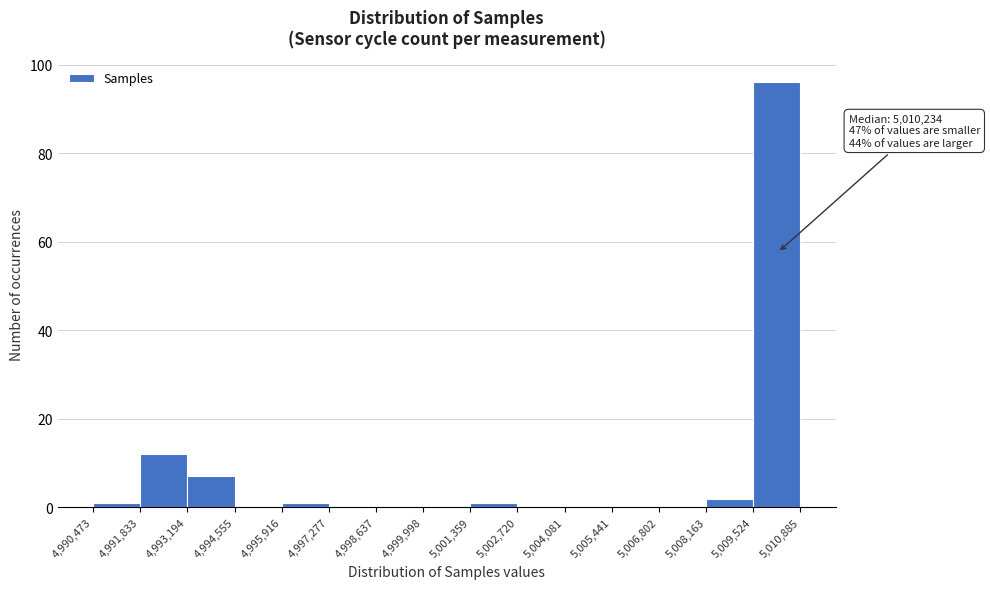

Which range on the x-axis has the tallest bar?

5,009,524 to 5,010,885